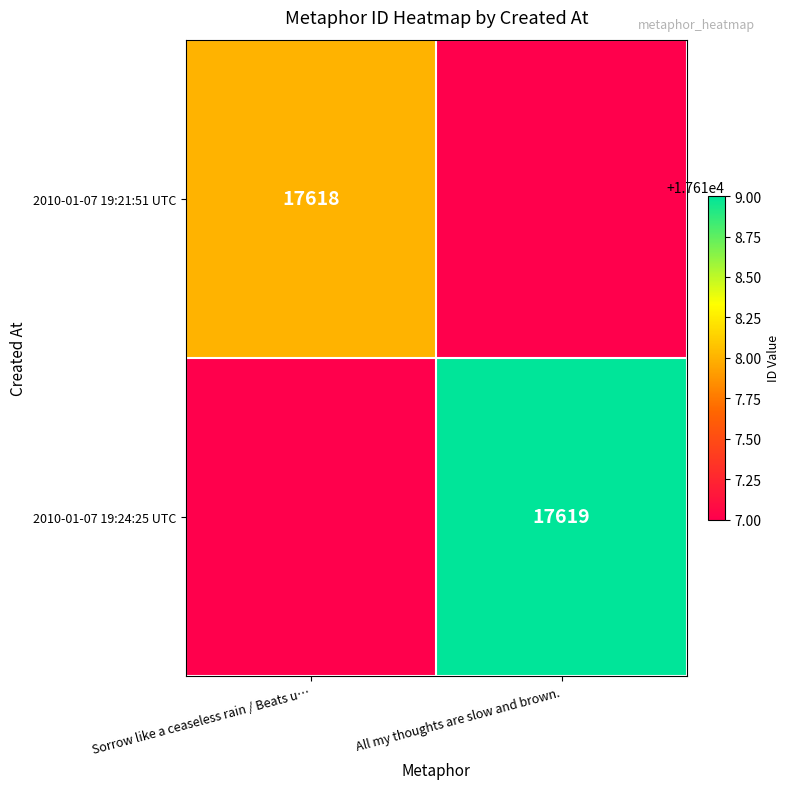

What is the difference between the highest and lowest values at All my thoughts are slow and brown.?

2